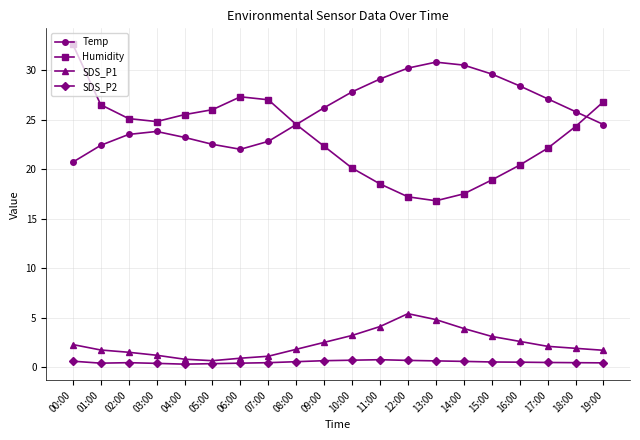

The Temp series shows 30.5 at 14:00. True or false?

True